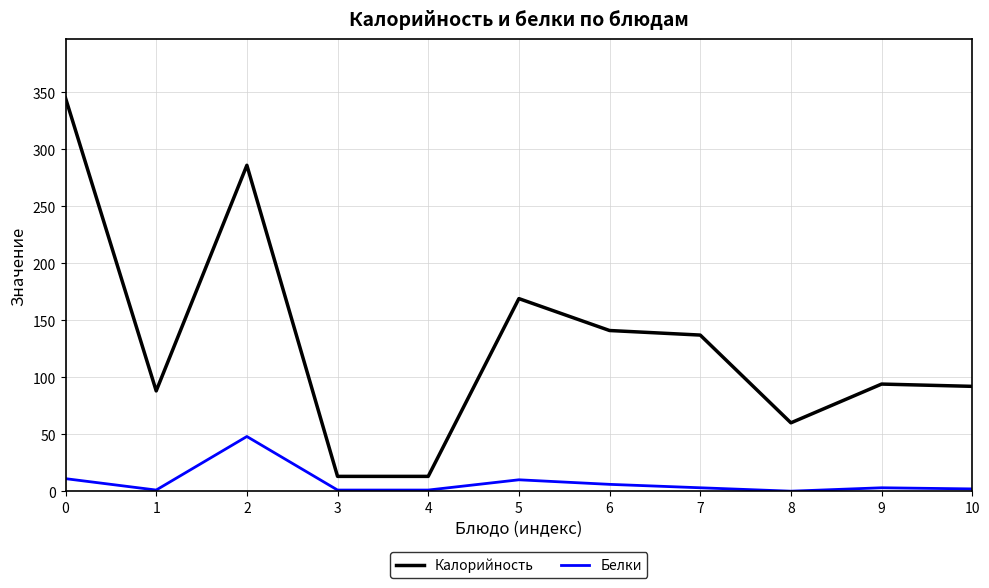

Where is the first local maximum for Калорийность?

2